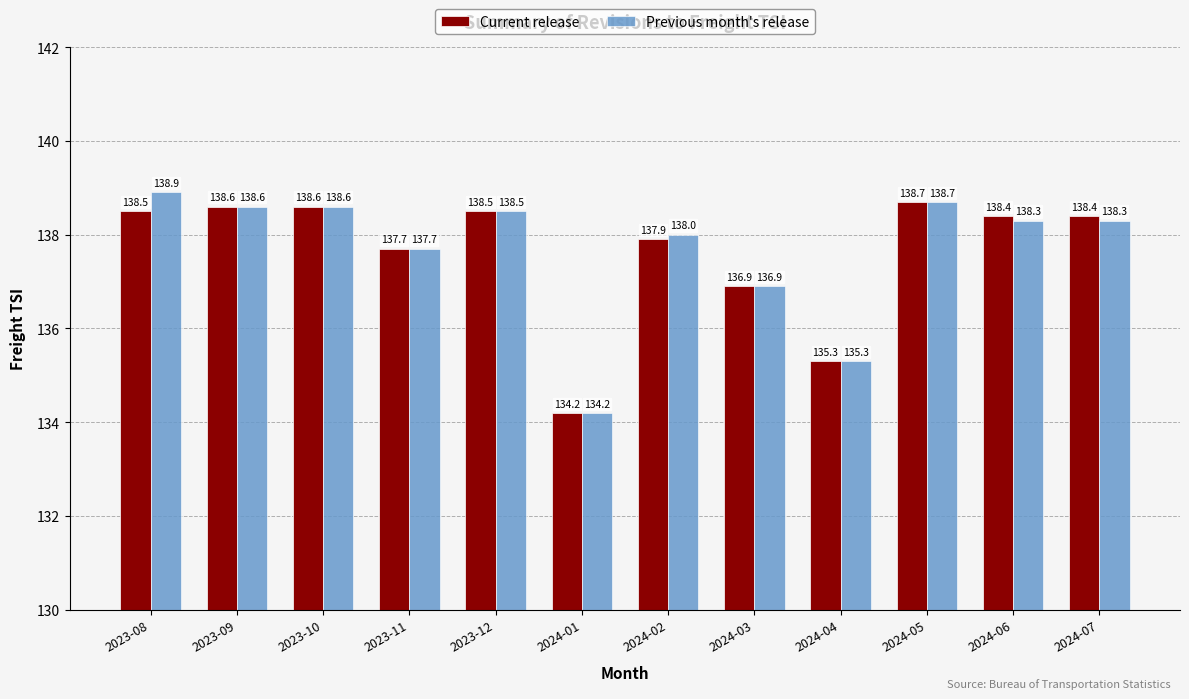

What is the difference between the maximum and minimum values in the Current release series?

4.5